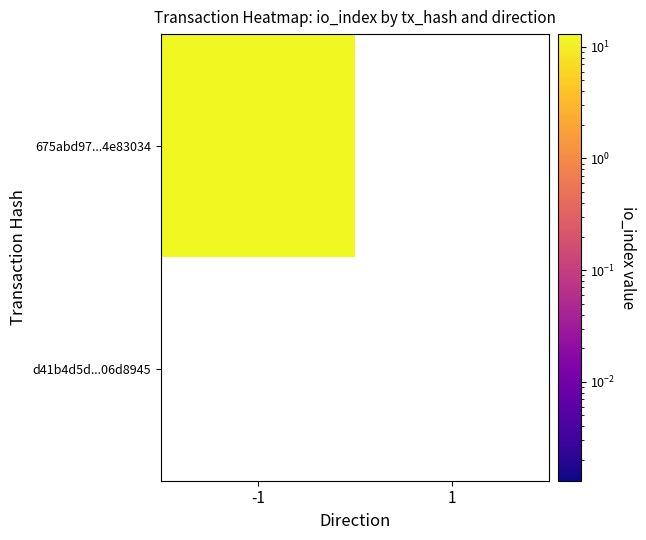

What is the difference between the maximum and minimum values in the 675abd9754ab8d7ea1fc654c8fdfdeb94e83034 series?

13